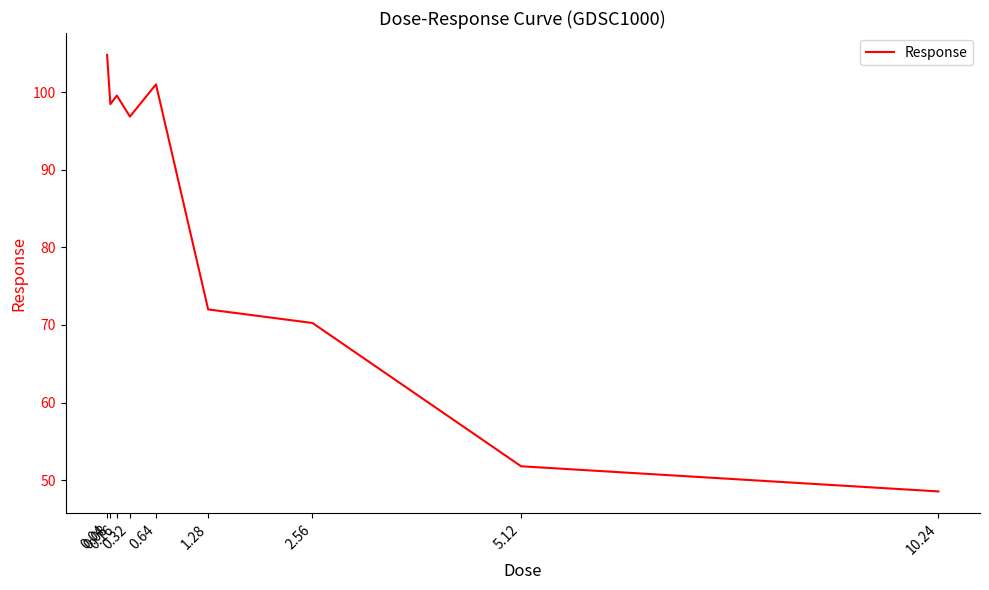

What position from the left is 0.64?

5